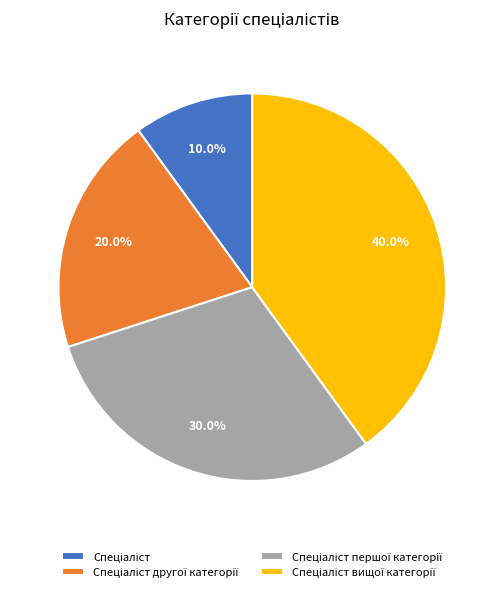

Does any single category account for the majority?

No